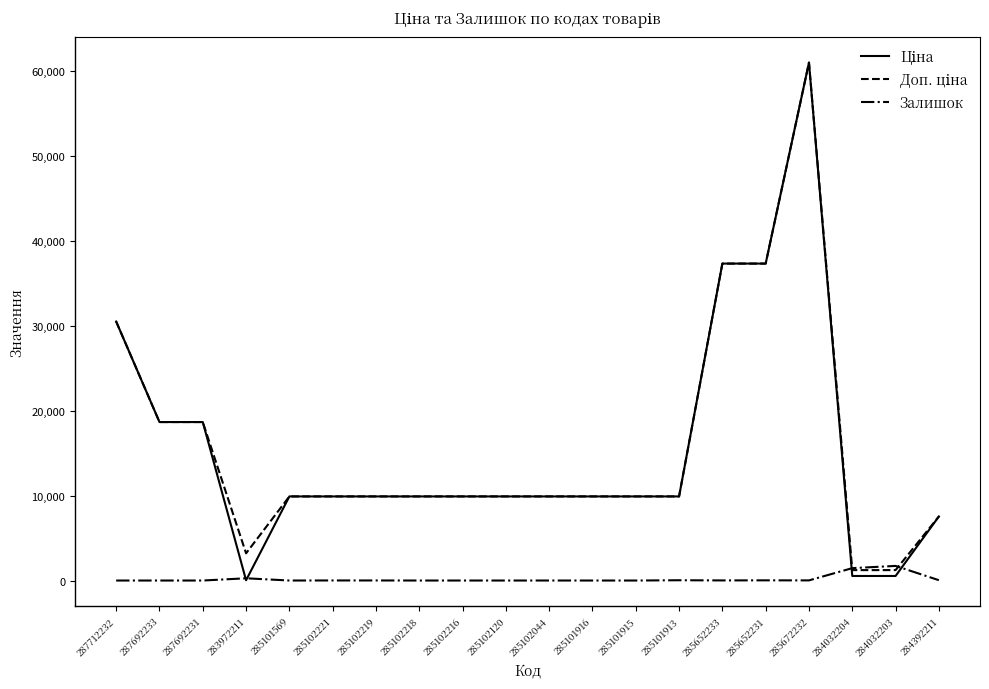

At which category is the sum across all series the highest?

285672232